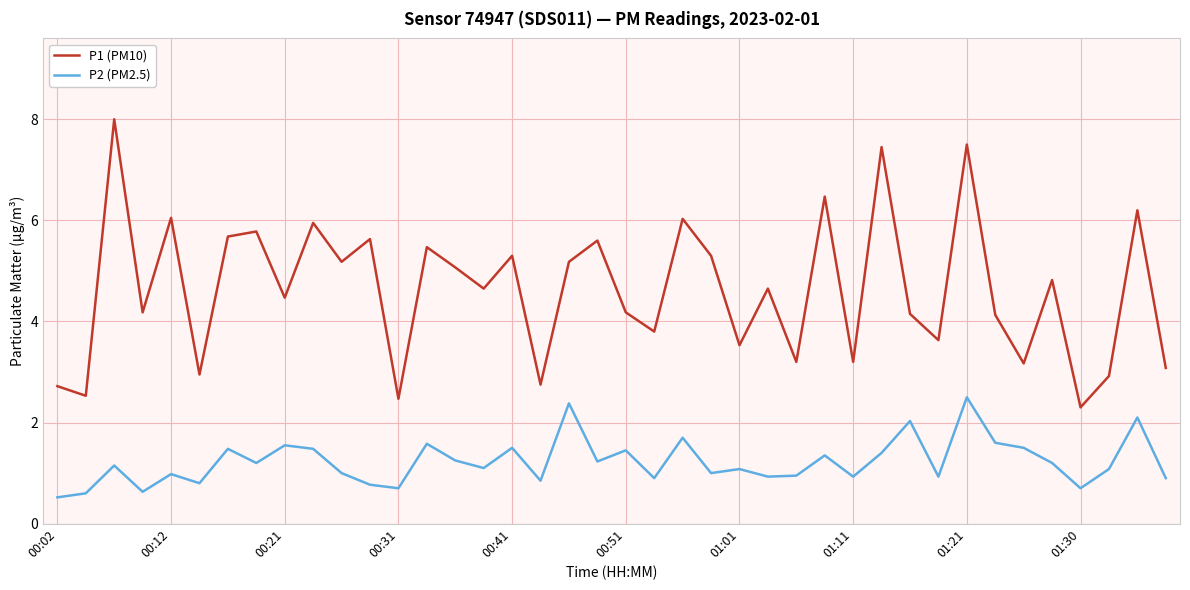

True or false: P1 (PM10) and P2 (PM2.5) cross at least once.

False